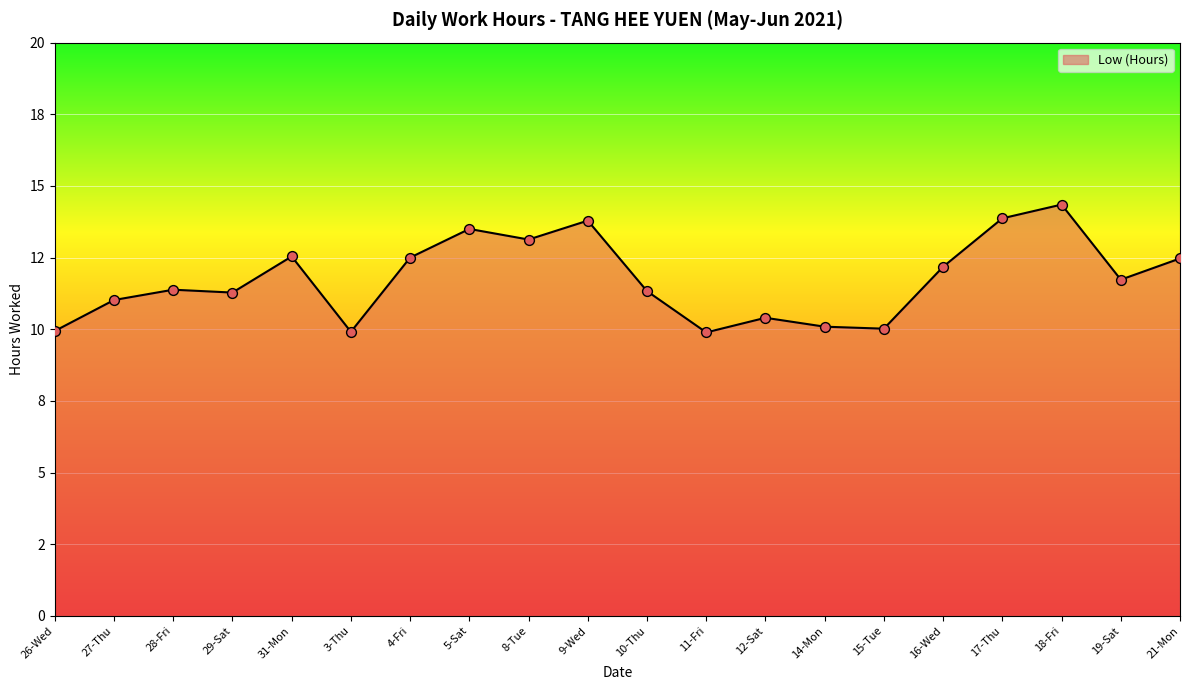

Which has a higher value, 10-Thu or 8-Tue?

8-Tue